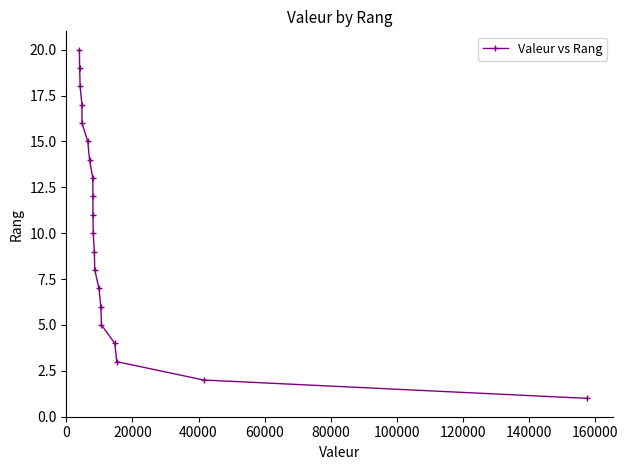

What is the sum of all values?

210